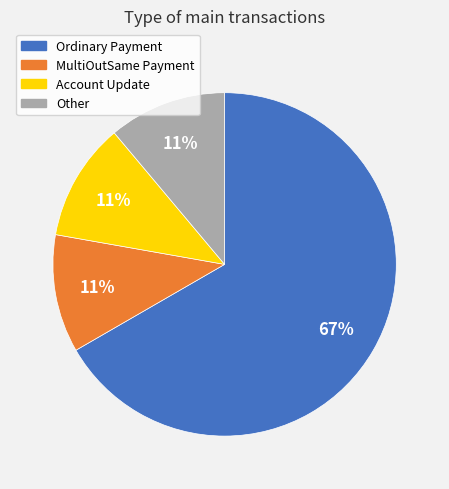

To the nearest percent, what is the difference between the largest and smallest slice percentages?

56%